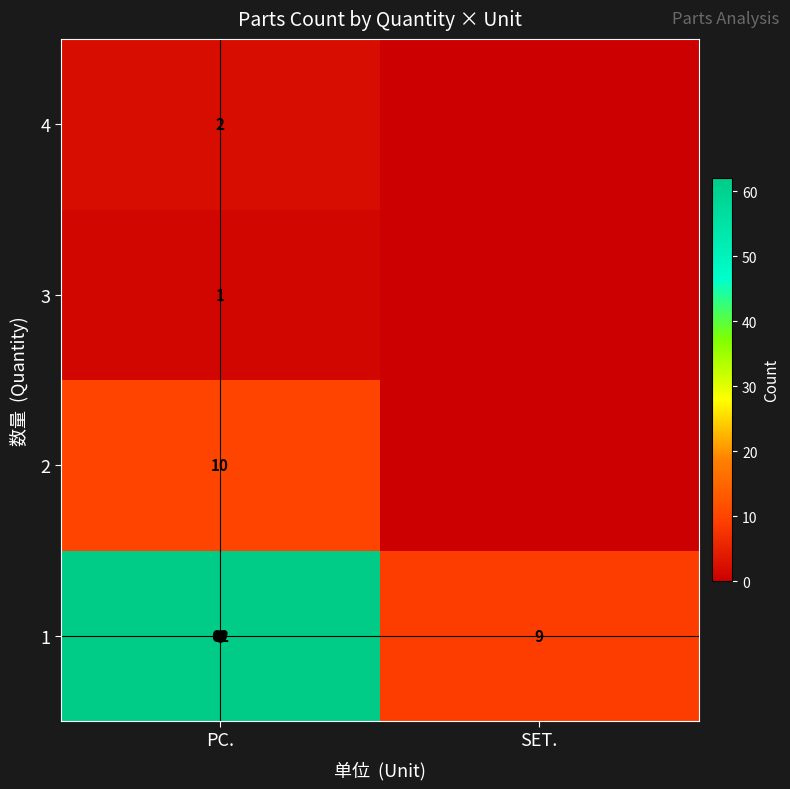

Is the value of 4 at PC. greater than the value of 2 at SET.?

Yes